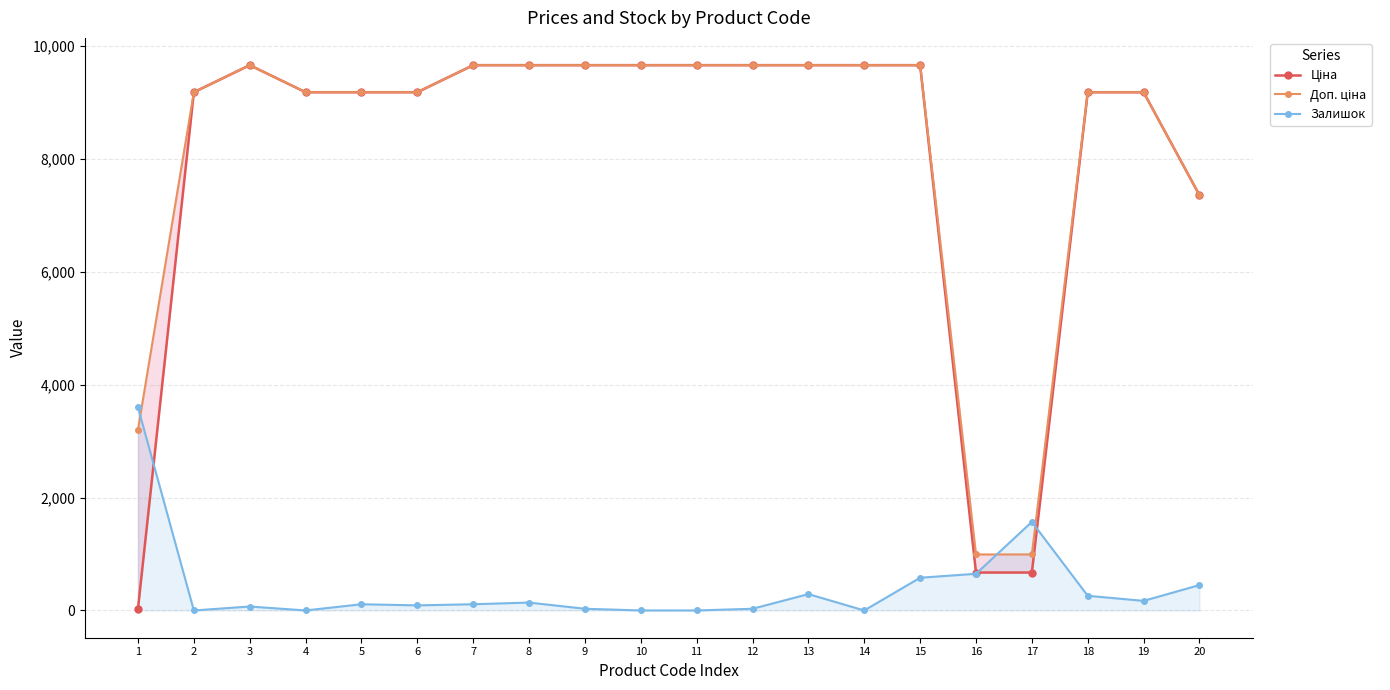

What is the average value of the Доп. ціна series?

8215.4